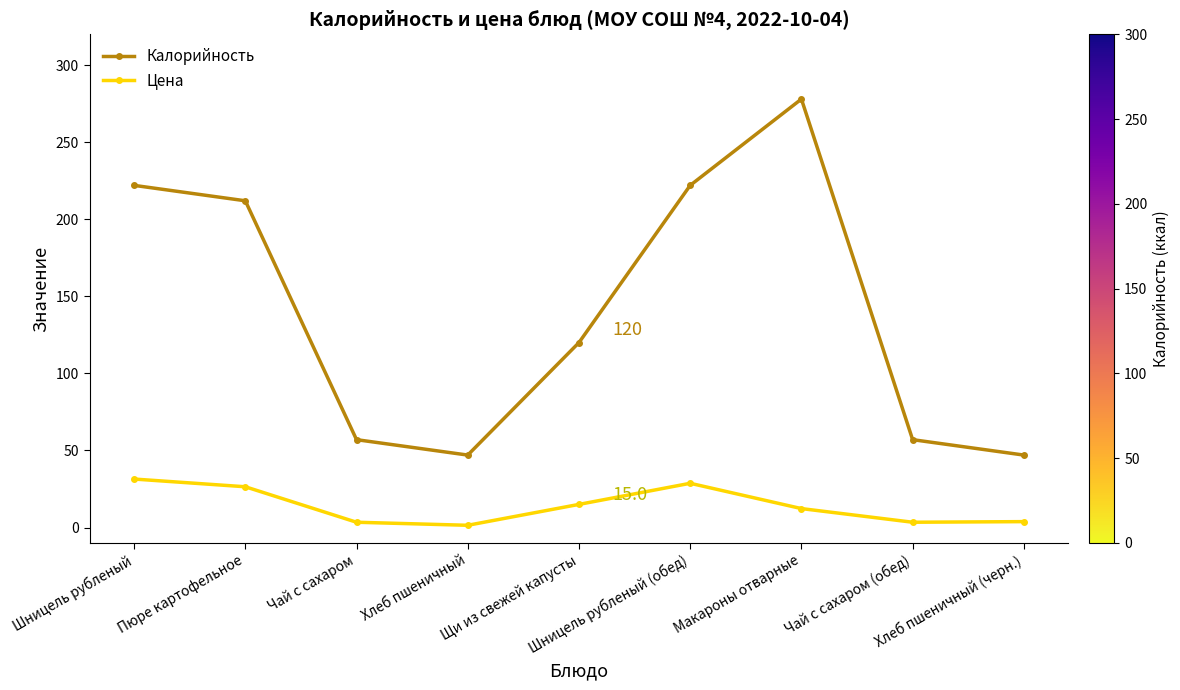

True or false: Цена and Калорийность intersect in this chart.

False